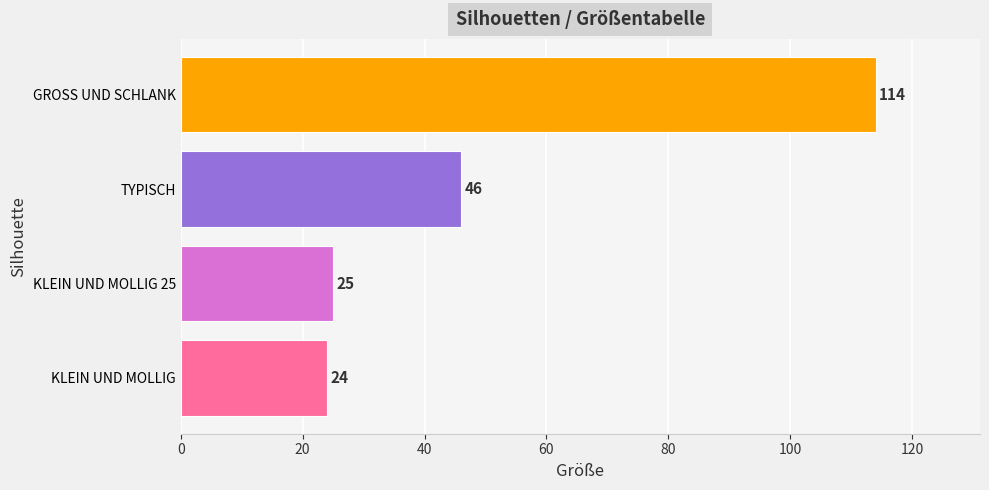

What is the maximum value shown in the chart?

114